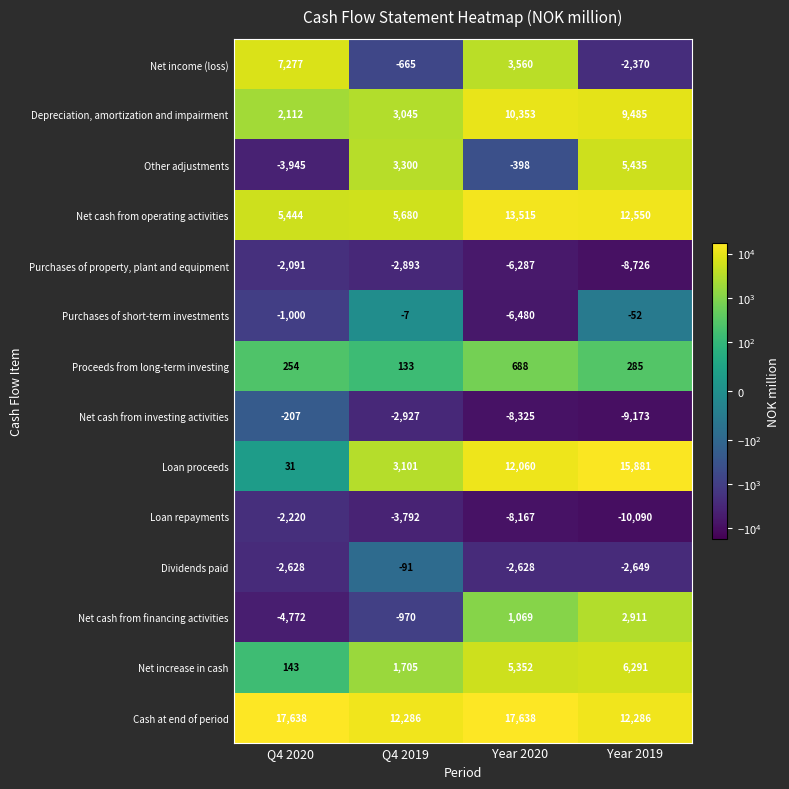

What is the average value of the Depreciation, amortization and impairment series?

6249